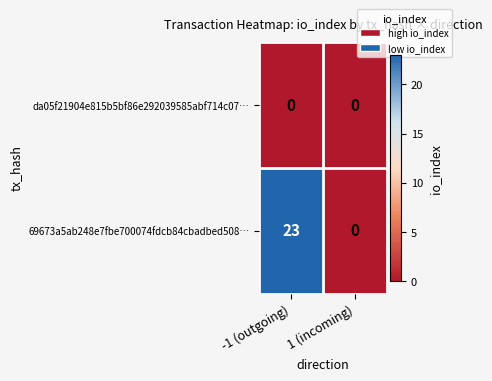

At which category does the chart reach its peak across all series?

-1 (outgoing)